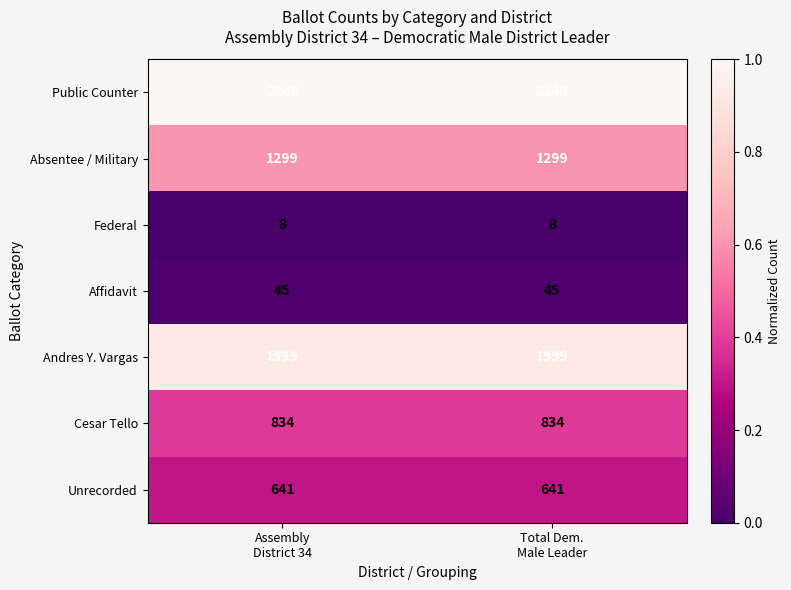

What is the minimum value shown in the chart?

8